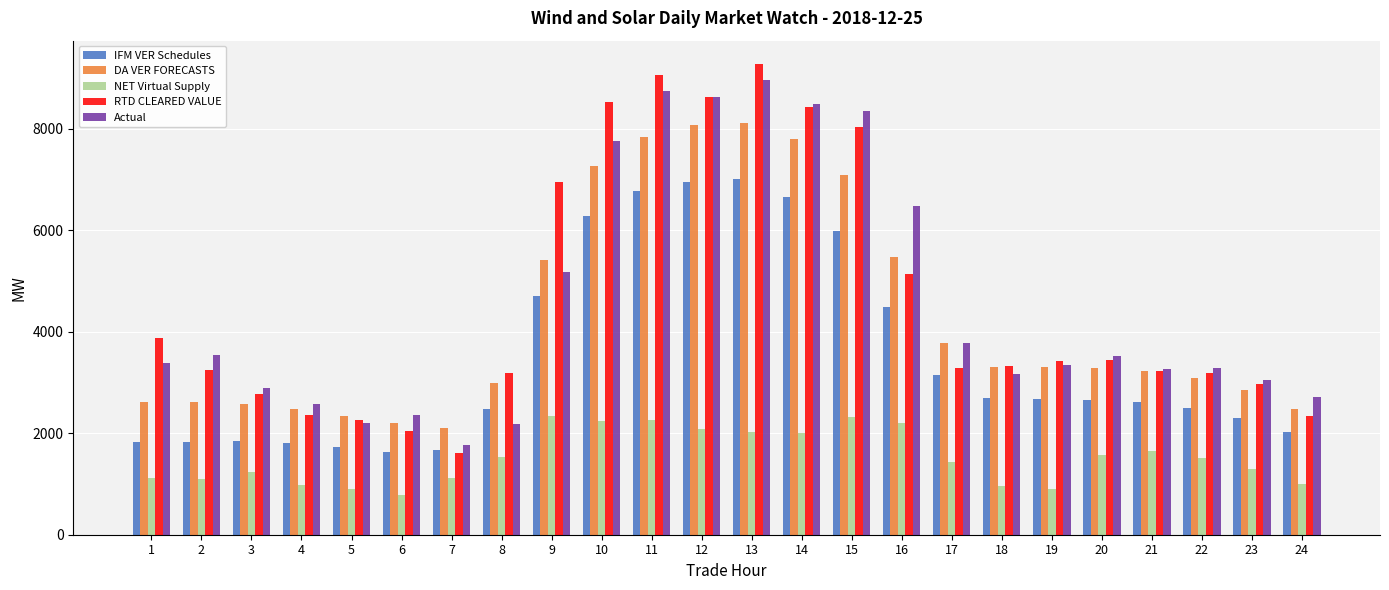

How many series are shown in this chart?

5